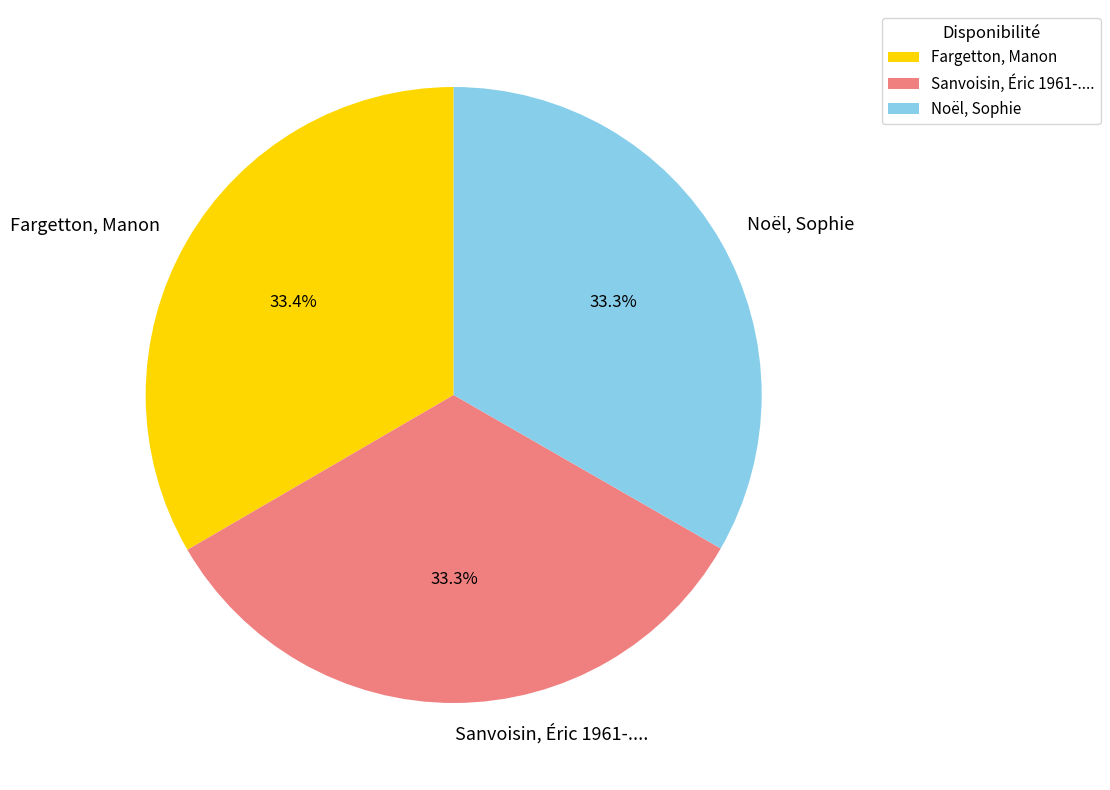

Is Noël, Sophie the majority of the pie?

No